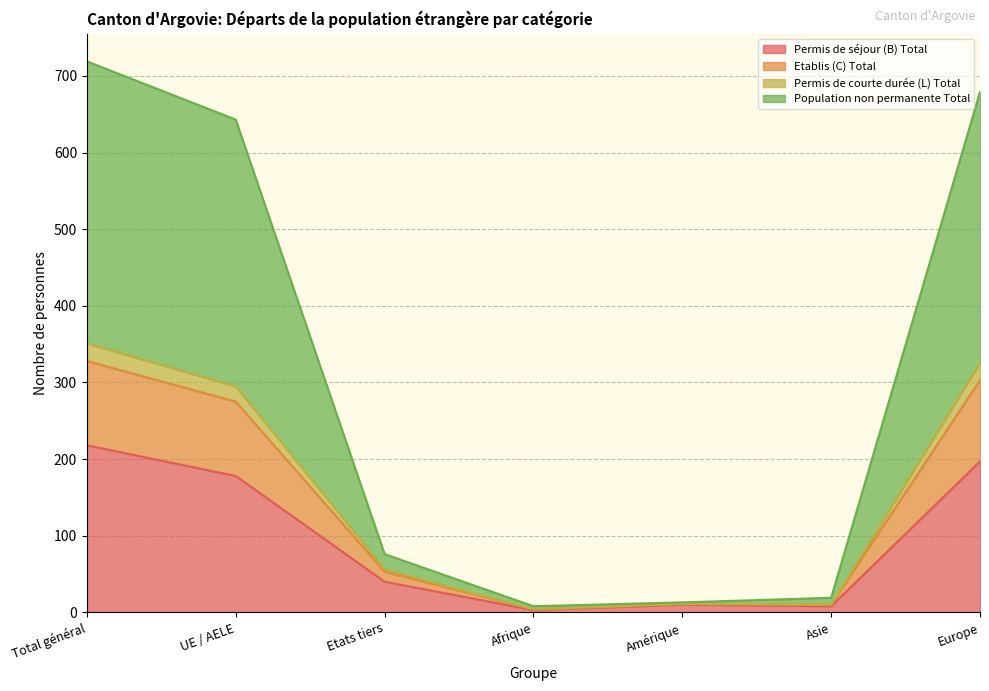

What is the total value across all series at Total général?

719